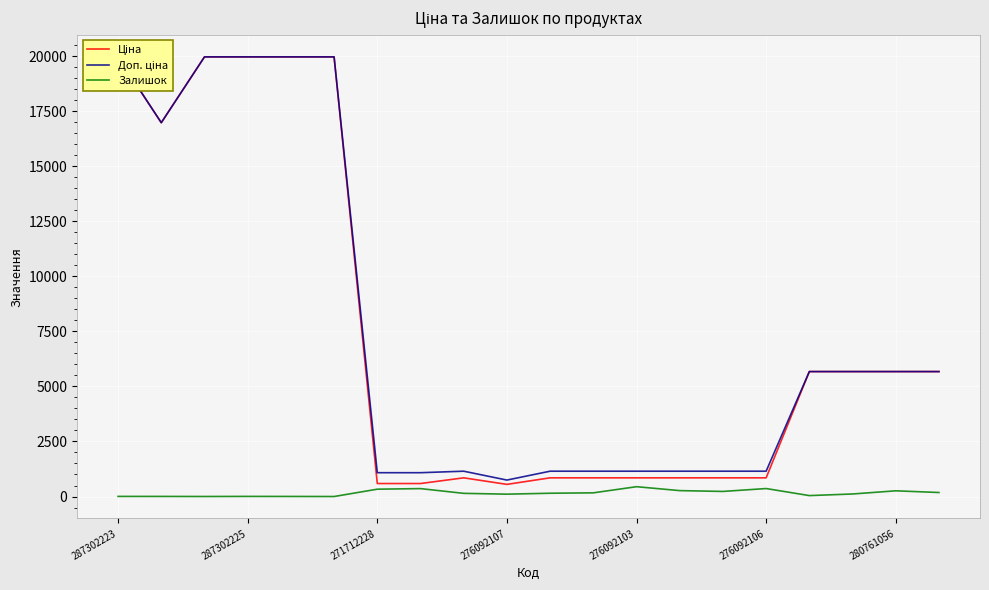

What is the maximum value shown in the chart?

19964.2